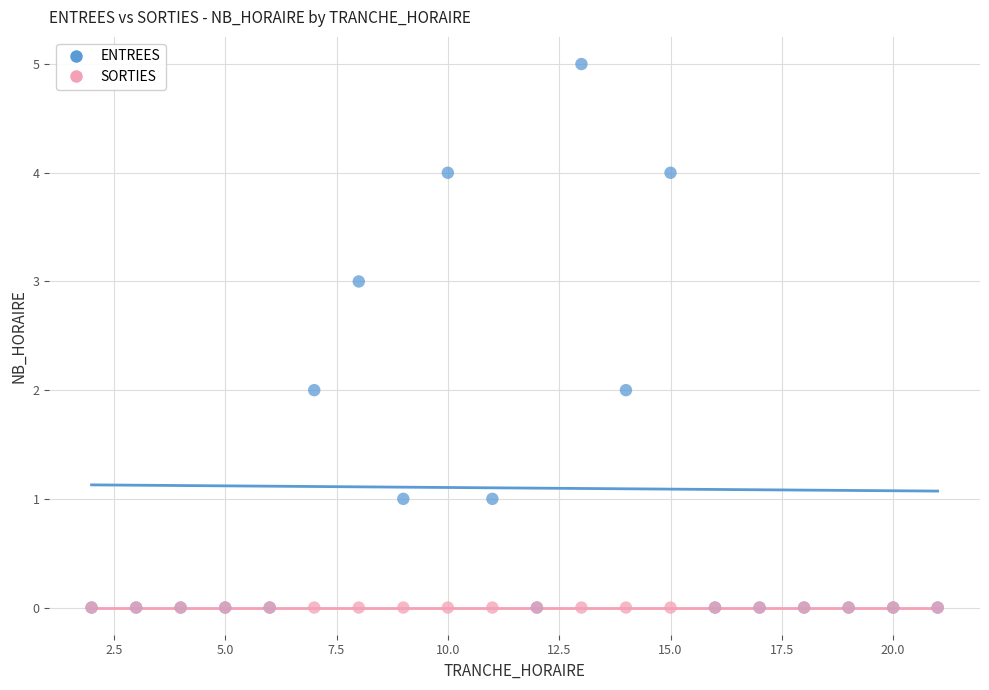

What are all the series names shown in the legend?

ENTREES, SORTIES